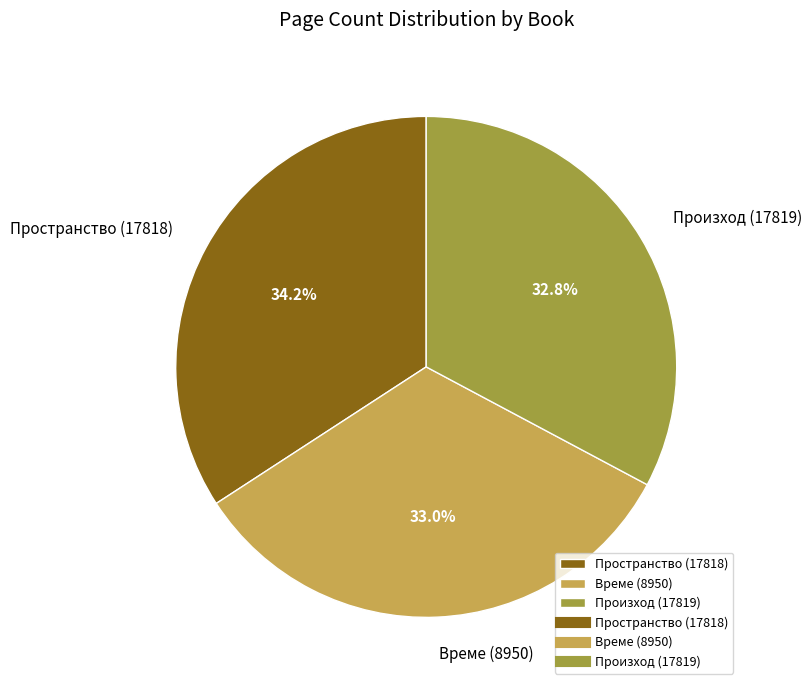

What is the ratio of the value at Пространство (17818) to the value at Произход (17819)?

1.0